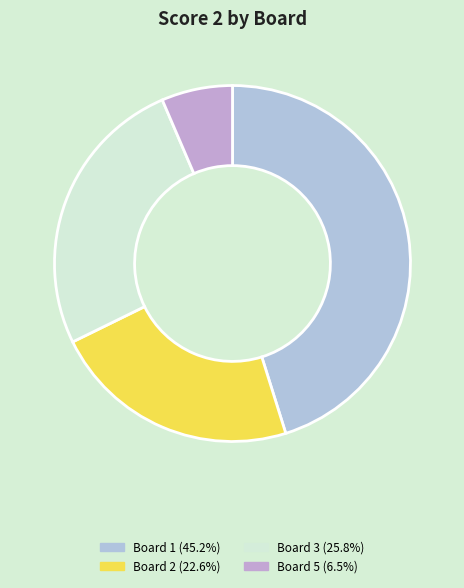

Is there a majority slice in this chart?

No